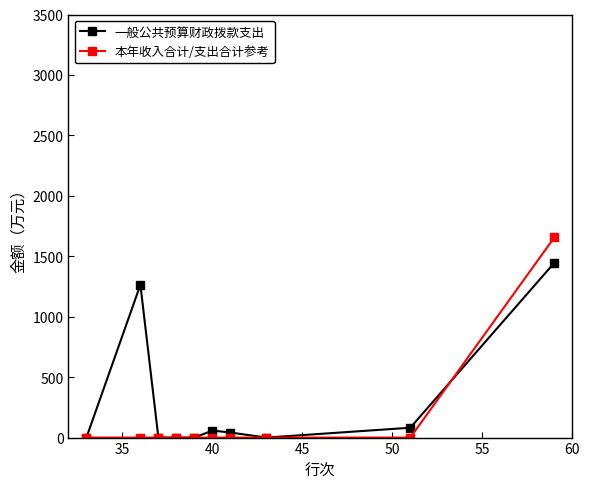

Which series has the largest range (max minus min)?

本年收入合计/支出合计参考